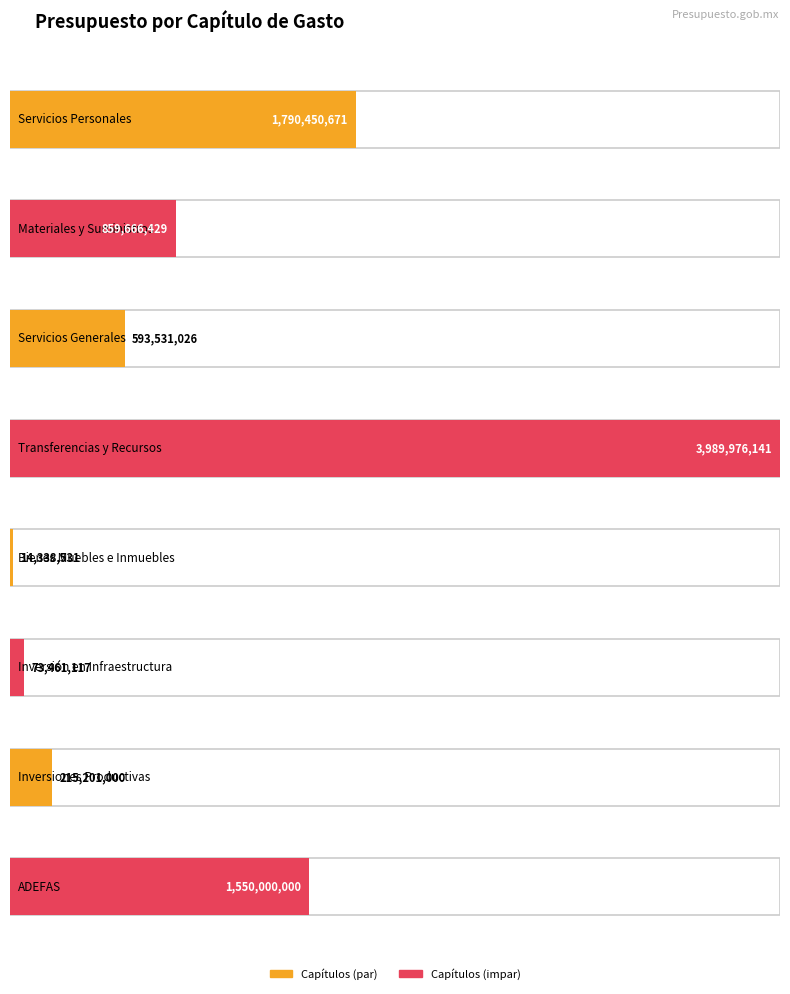

At which category does the chart reach its peak across all series?

Transferencias y Recursos